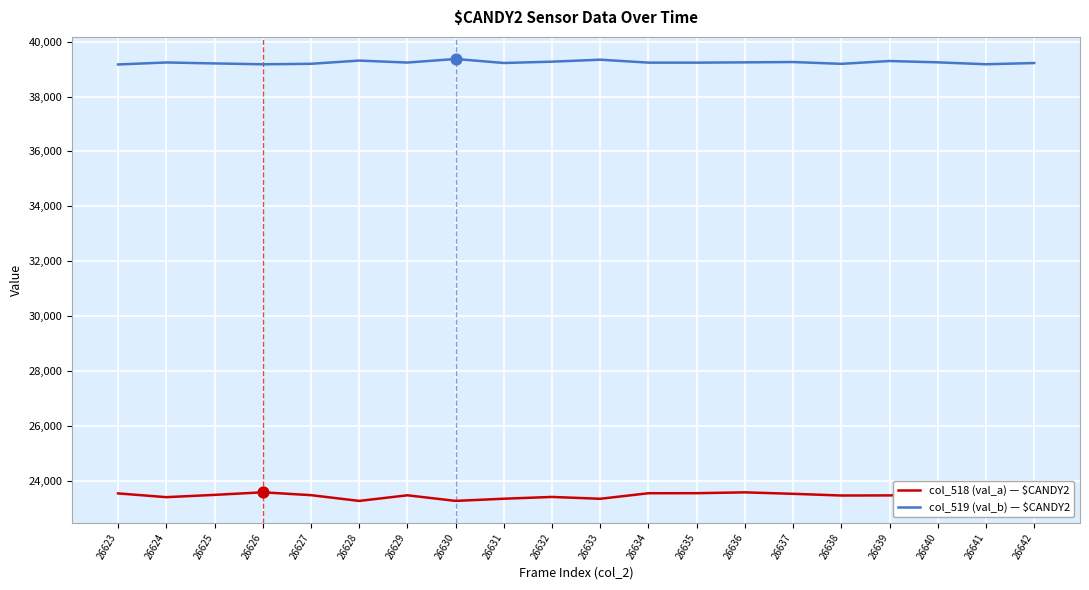

What is the total value across all series at 26628?

62570